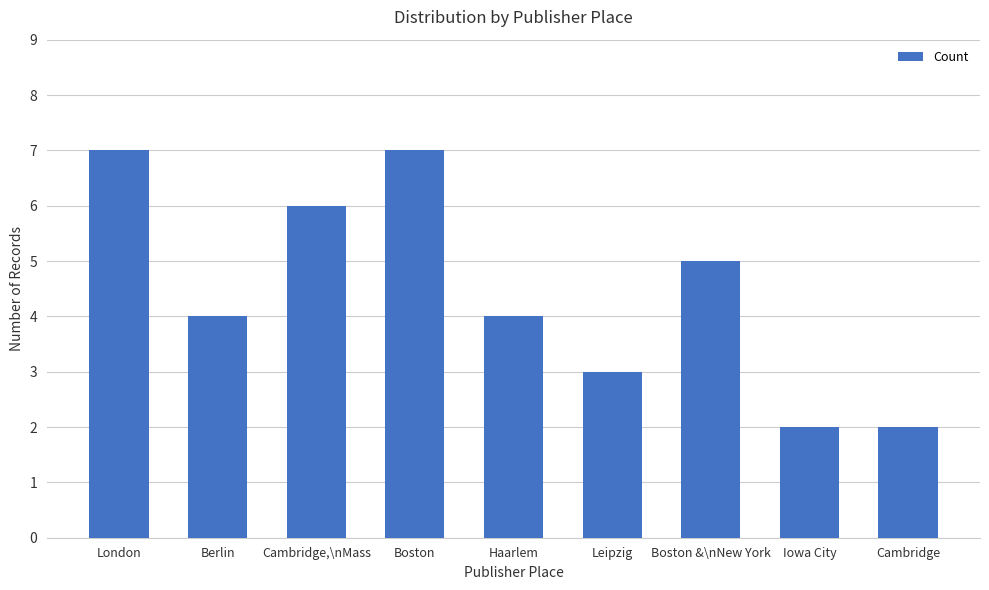

How many bars are there in total?

9